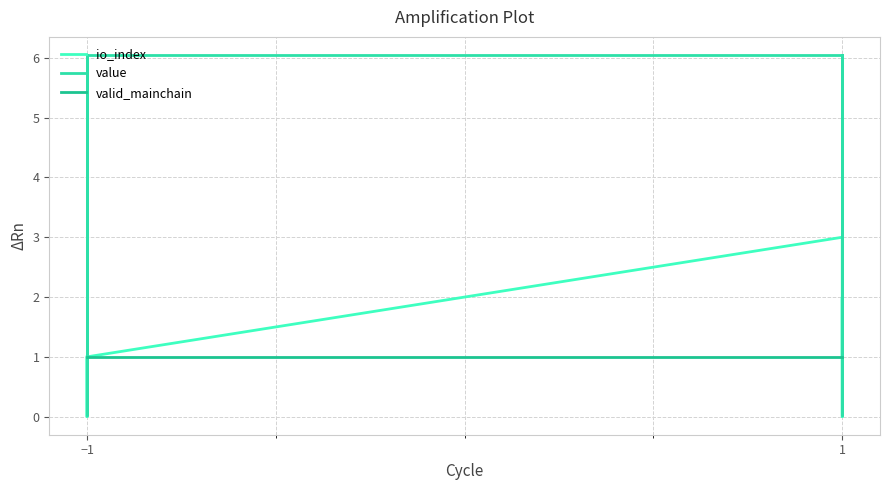

List the series in order of their peak value, lowest first.

valid_mainchain, io_index, value